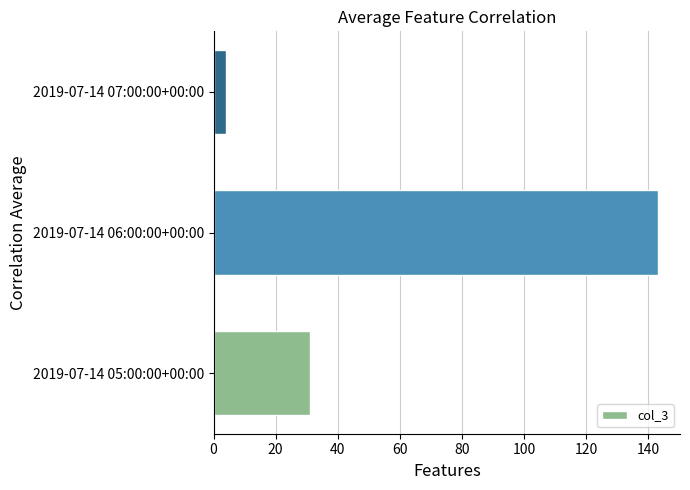

Which has a higher value, 2019-07-14 05:00:00+00:00 or 2019-07-14 06:00:00+00:00?

2019-07-14 06:00:00+00:00